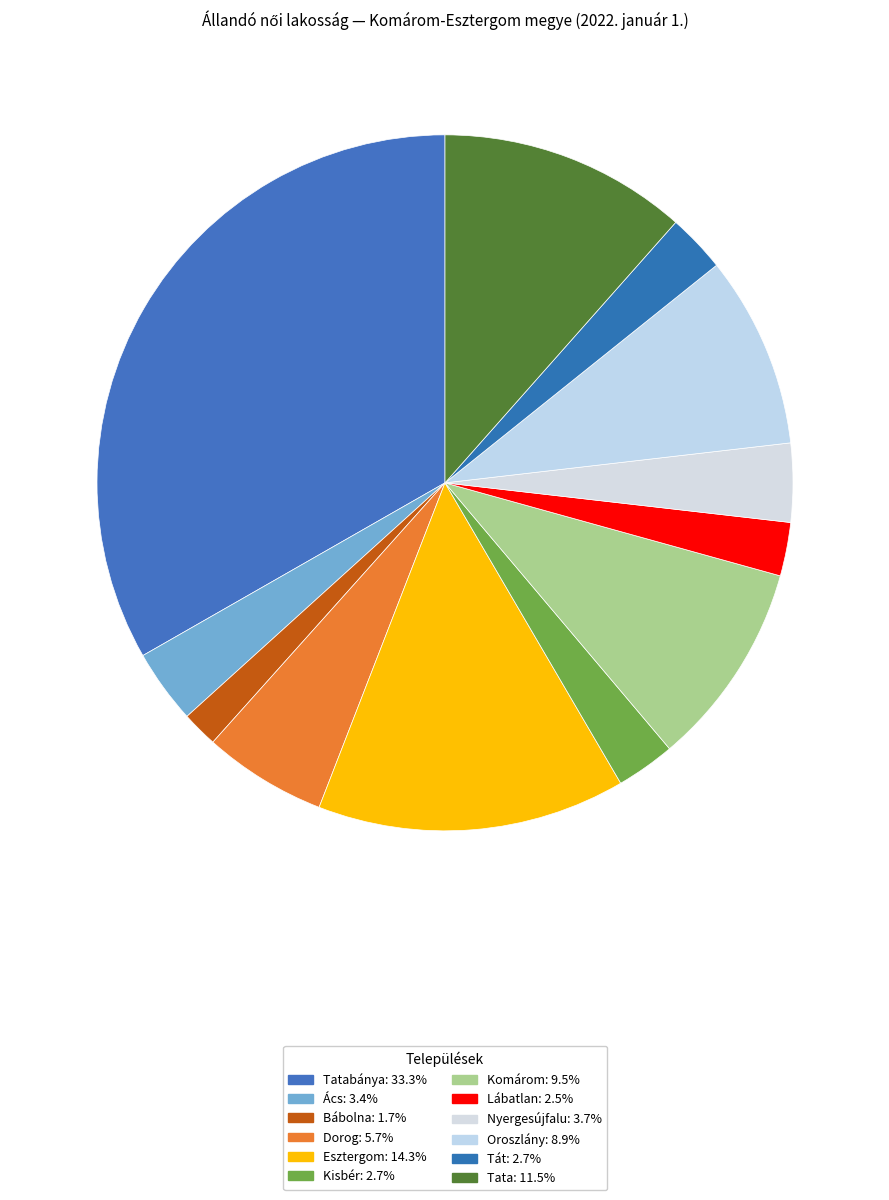

How many segments does this pie chart have?

12